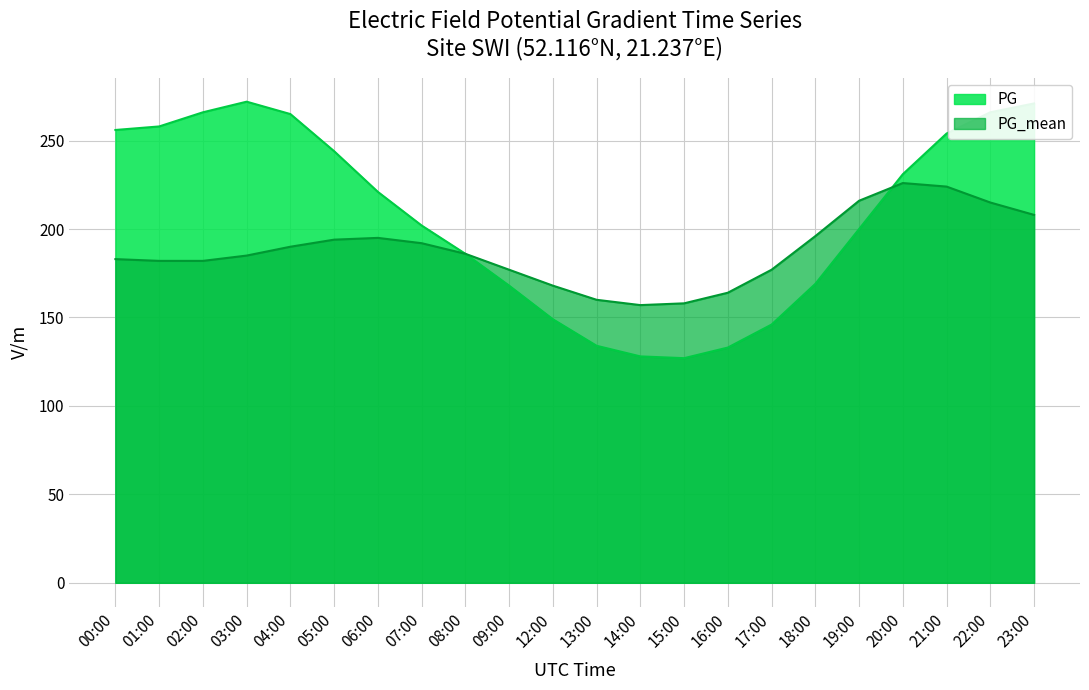

Between 08:00 and 22:00, which is larger?

22:00